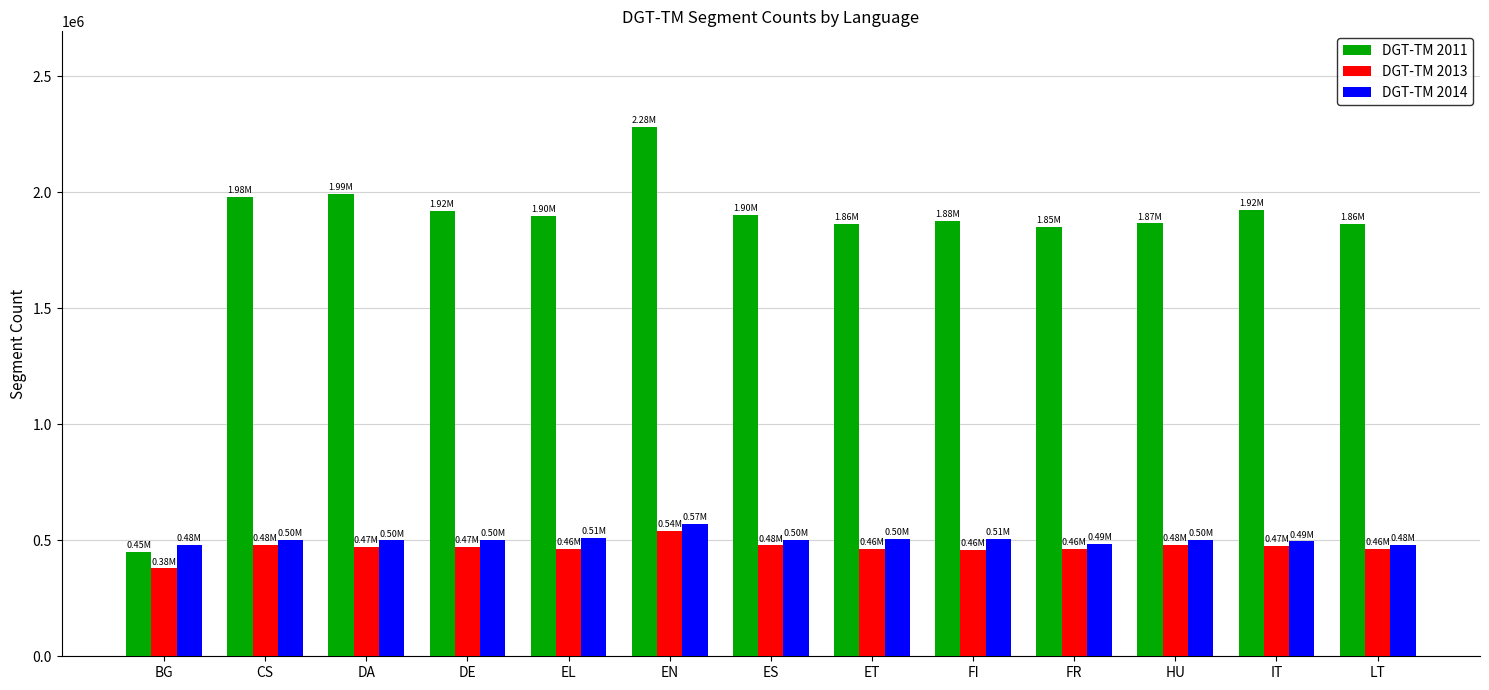

At how many categories does at least one series exceed 2205013?

1